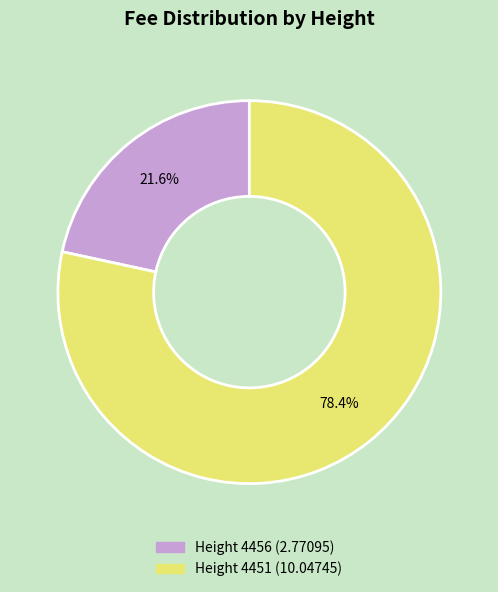

To the nearest percent, what portion does Height 4451 represent?

78%